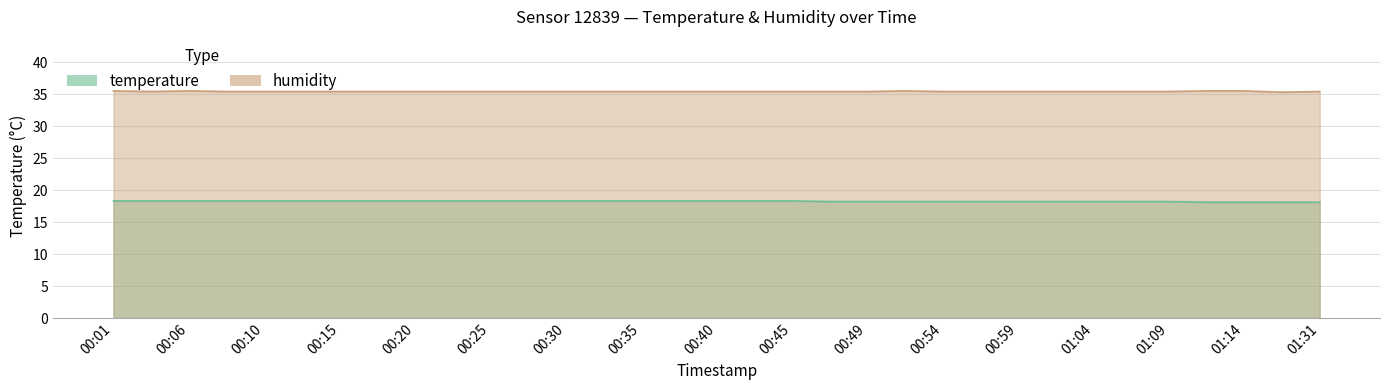

Rank the series by their average value, from lowest to highest.

temperature, humidity